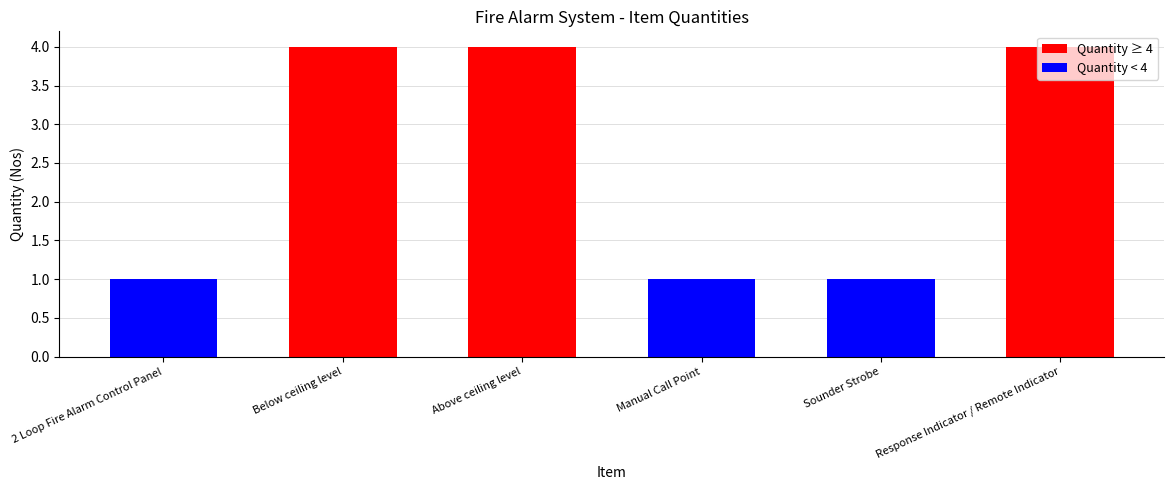

What is the label of the 1st bar from the right?

Response Indicator / Remote Indicator